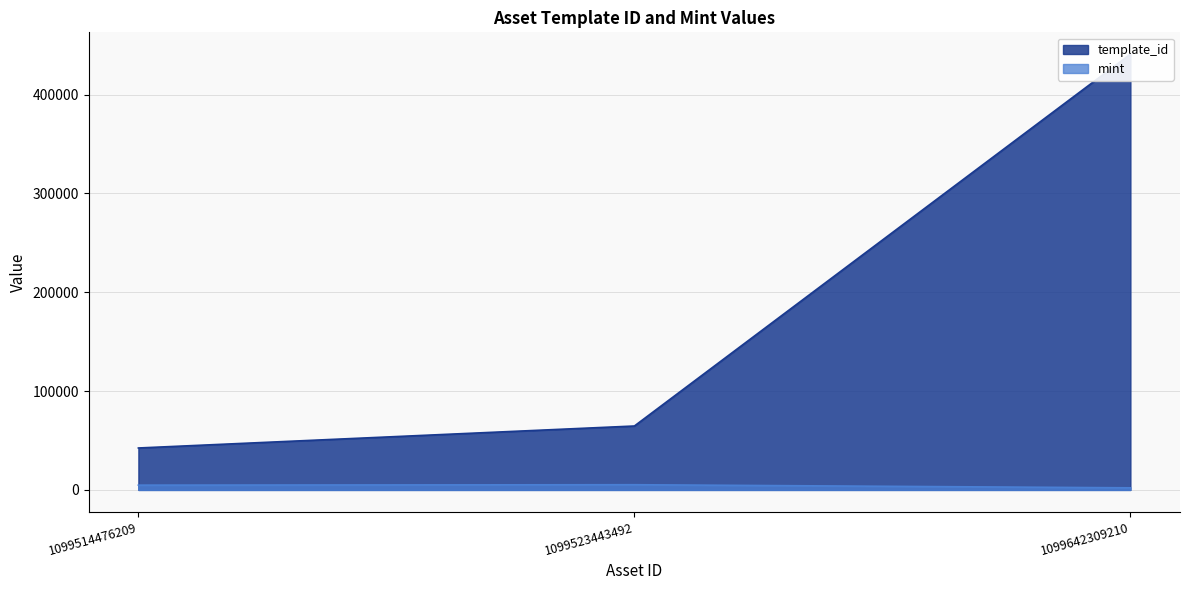

Reading right to left, list all the values displayed in this chart.

template_id: 1099642309210=440886	1099523443492=64660	1099514476209=42421
mint: 1099642309210=2115	1099523443492=5263	1099514476209=4826